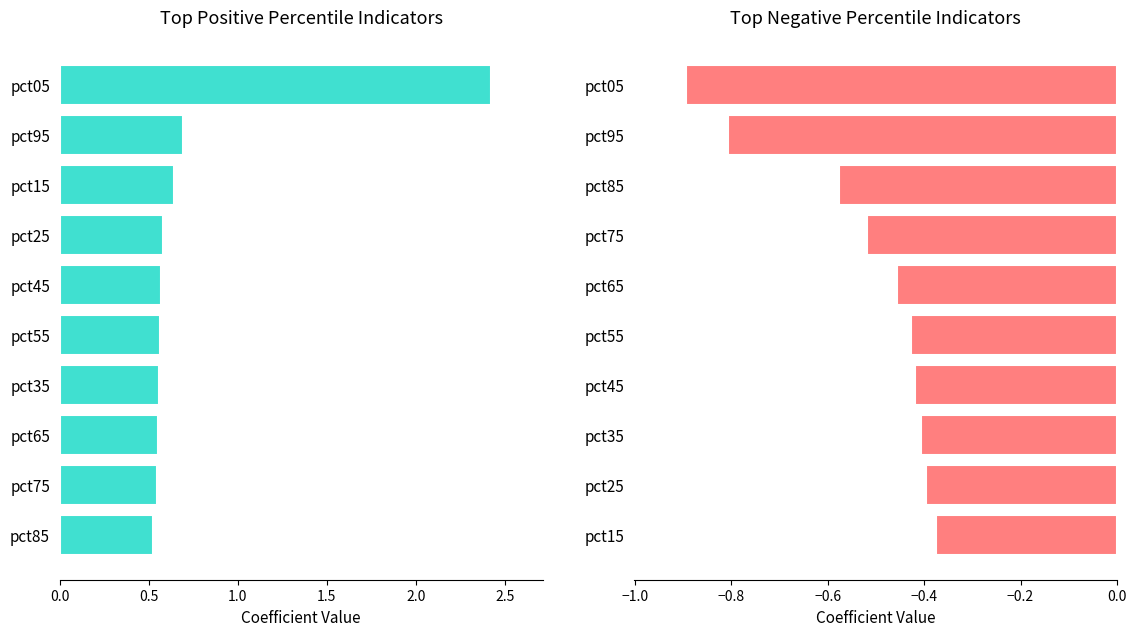

What is the lowest value of the Apr (neg) series?

-0.9